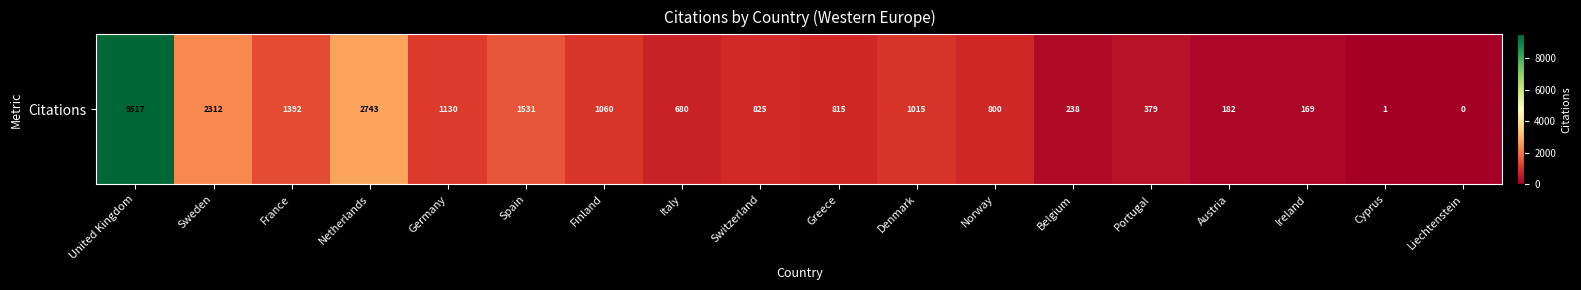

What is the sum of all values?

24789